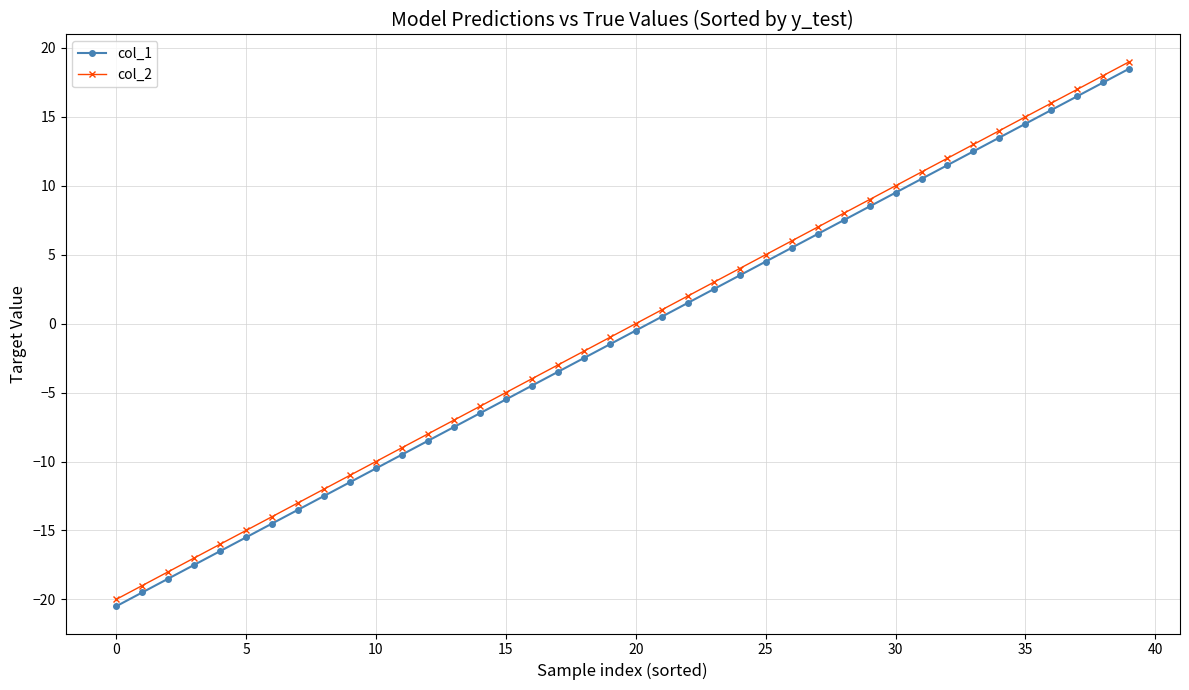

True or false: col_2 and col_1 intersect in this chart.

False